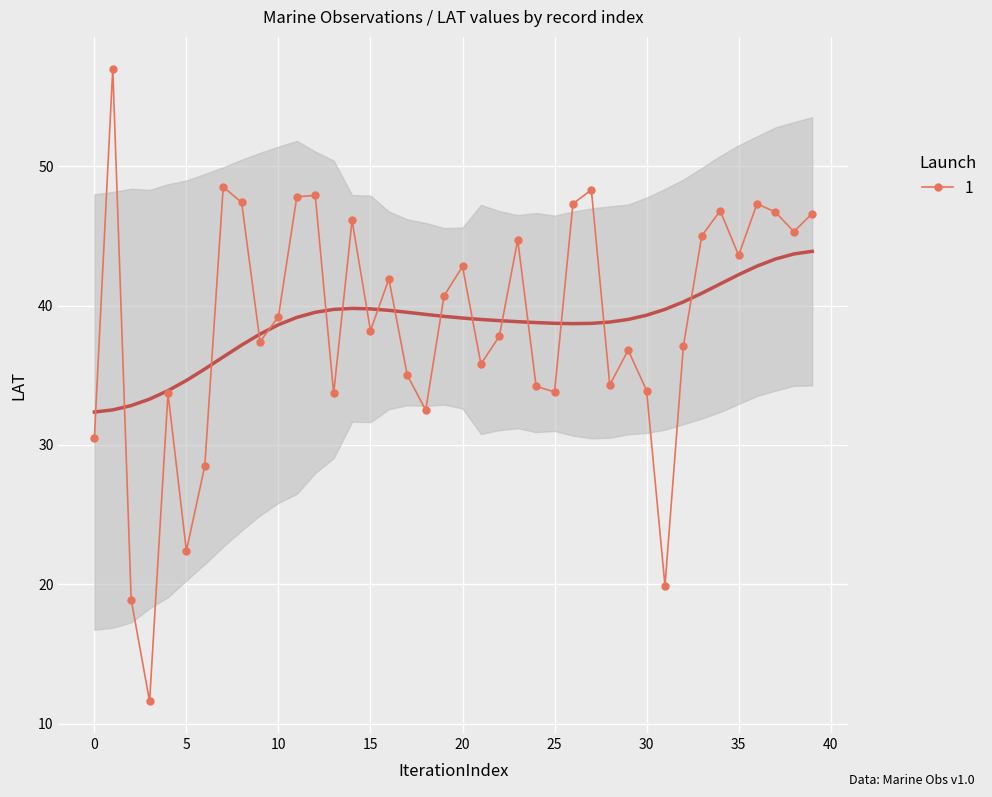

What is the difference between the maximum and minimum values?

45.4